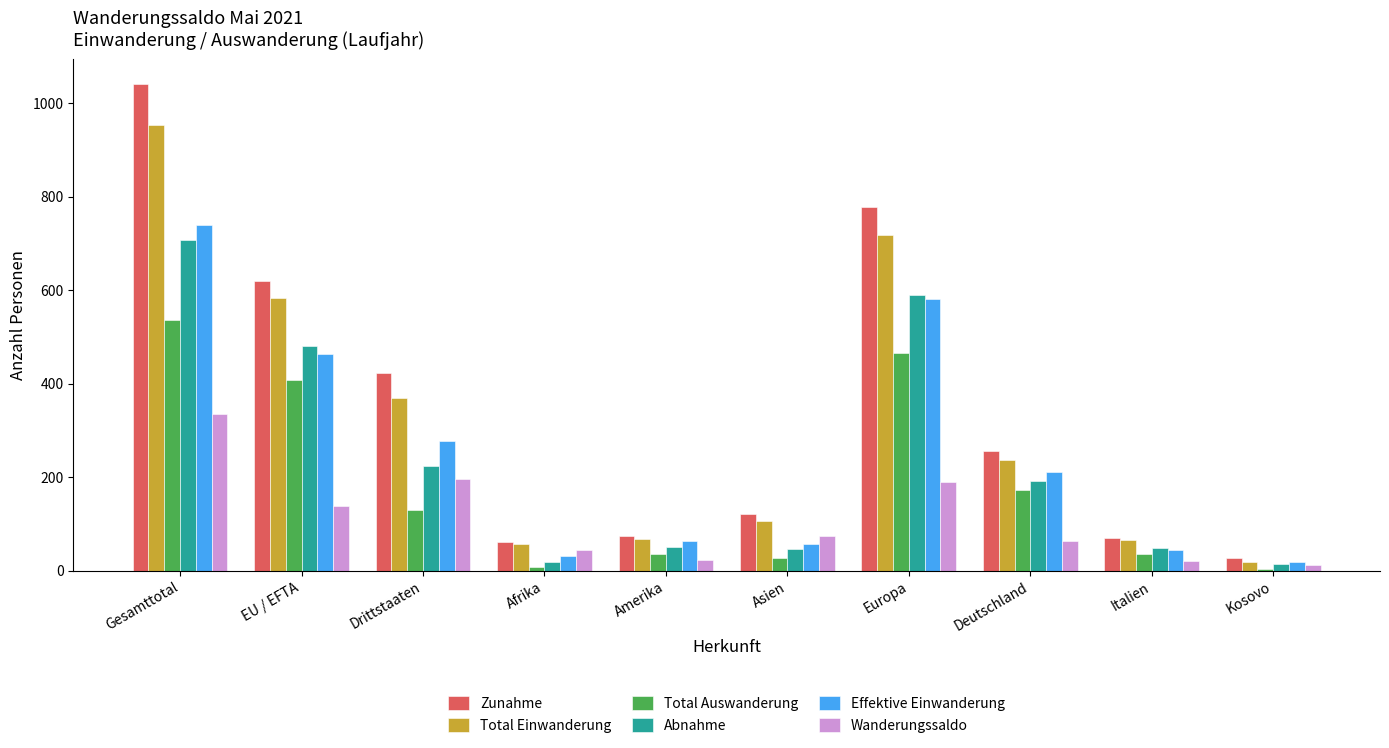

What is the highest value of the Total Auswanderung series?

537